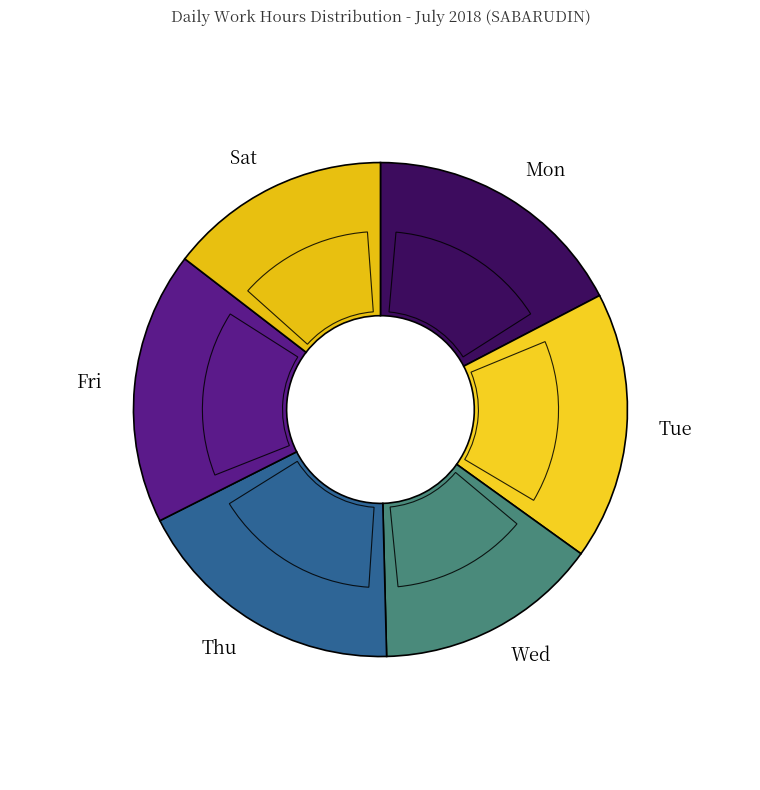

To the nearest percent, what is the average slice percentage?

17%